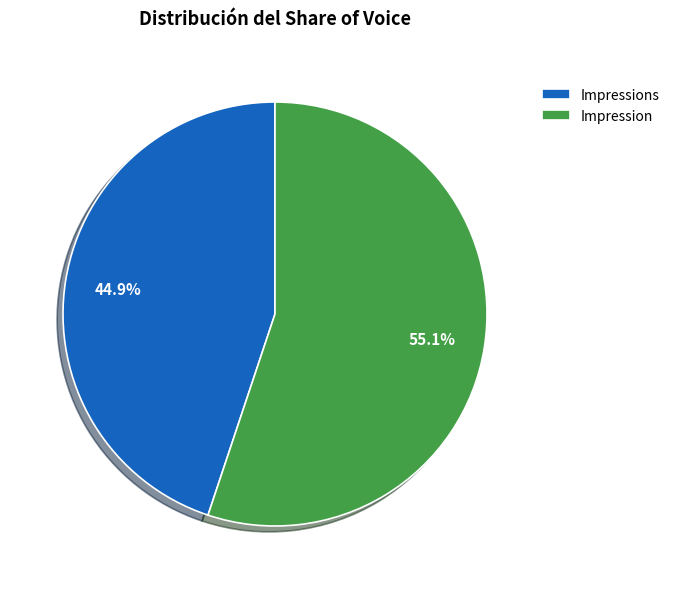

Between Impressions and Impression, which is larger?

Impression